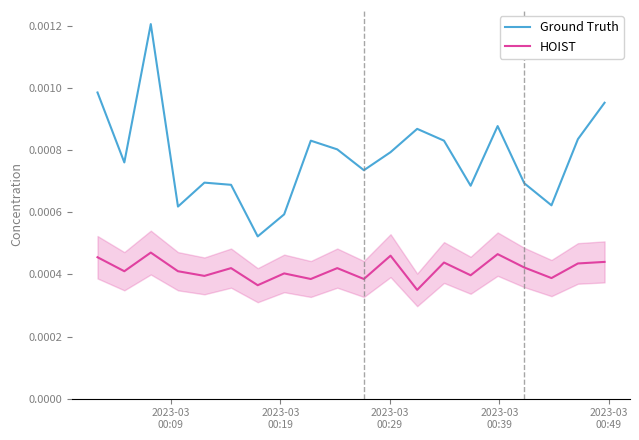

How many lines are shown in the chart?

2